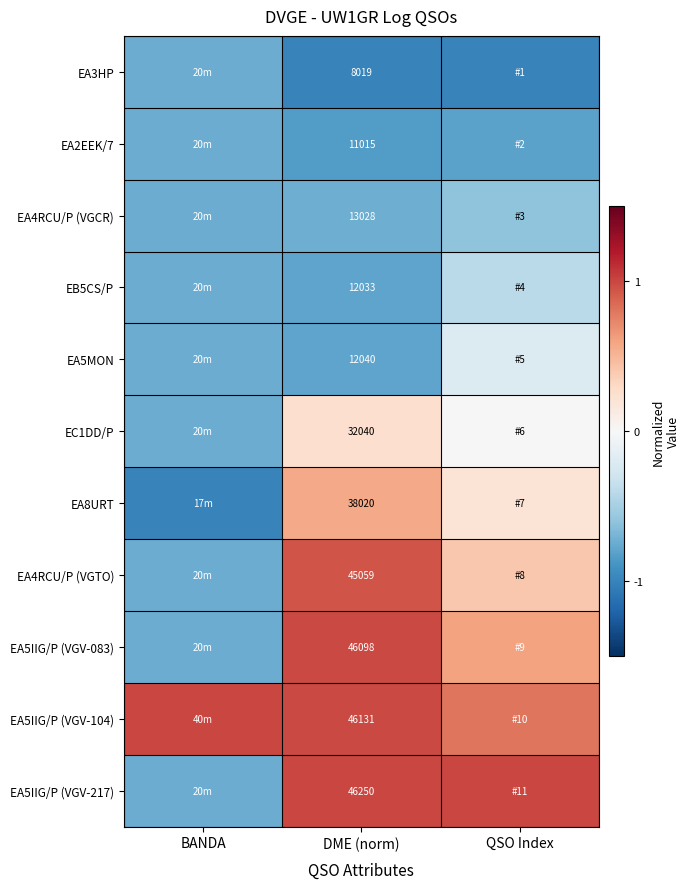

Is the value of EA5IIG/P (VGV-104) at DME (norm) greater than the value of EA4RCU/P (VGTO) at DME (norm)?

Yes